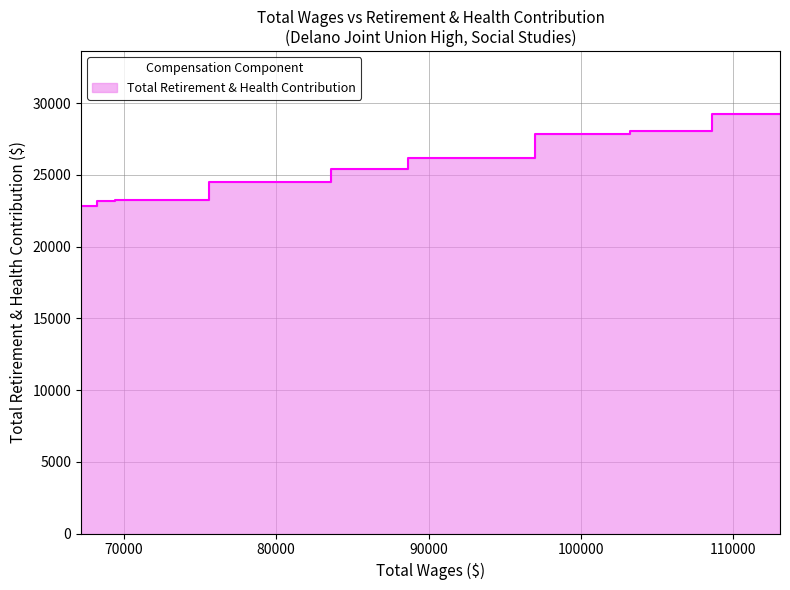

The chart shows a value of 26157 at 91670. True or false?

True